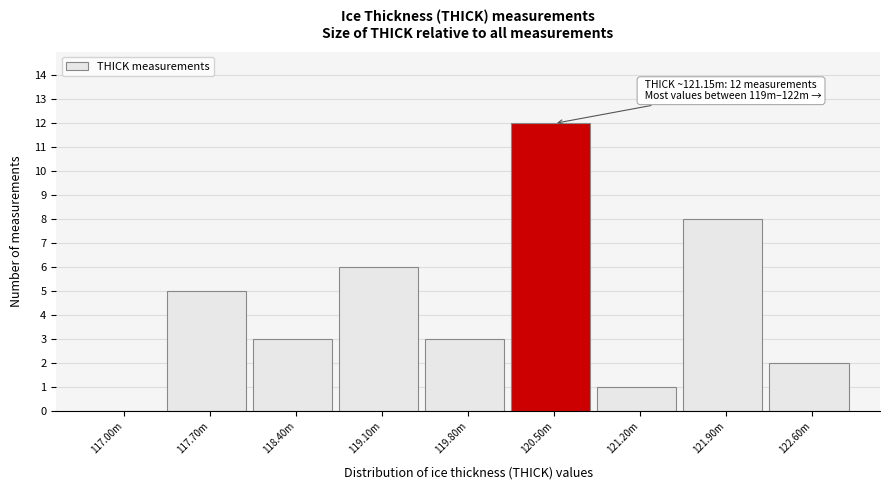

Reading right to left, what are all the values shown in this chart?

122.60m=2	121.90m=8	121.20m=1	120.50m=12	119.80m=3	119.10m=6	118.40m=3	117.70m=5	117.00m=0